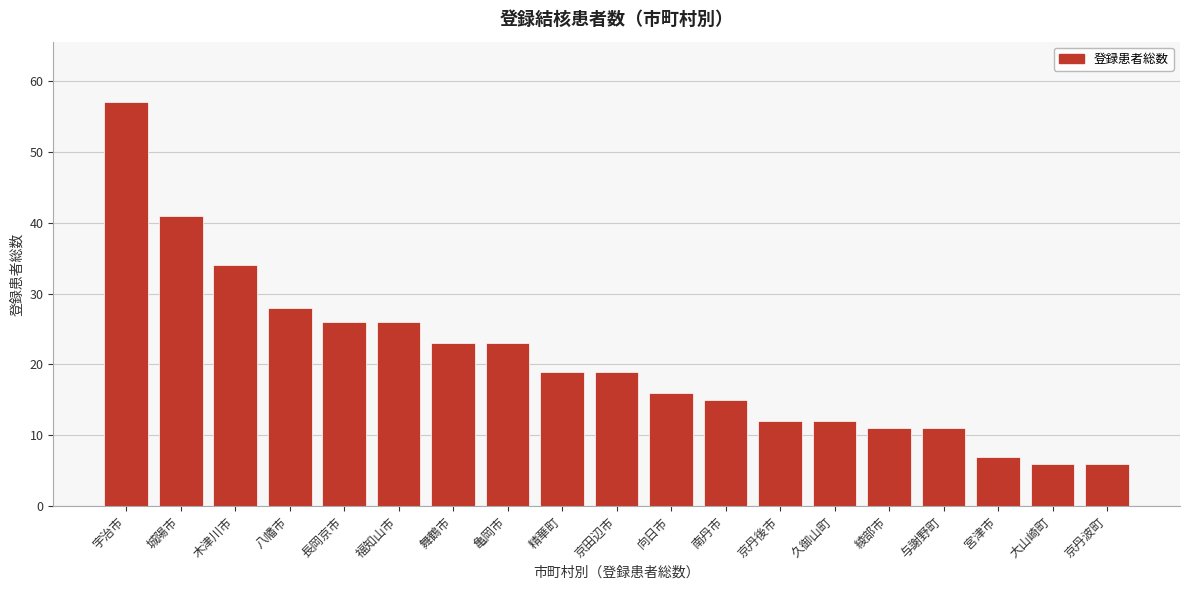

Reading left to right, transcribe all the data shown in this chart.

57	41	34	28	26	26	23	23	19	19	16	15	12	12	11	11	7	6	6